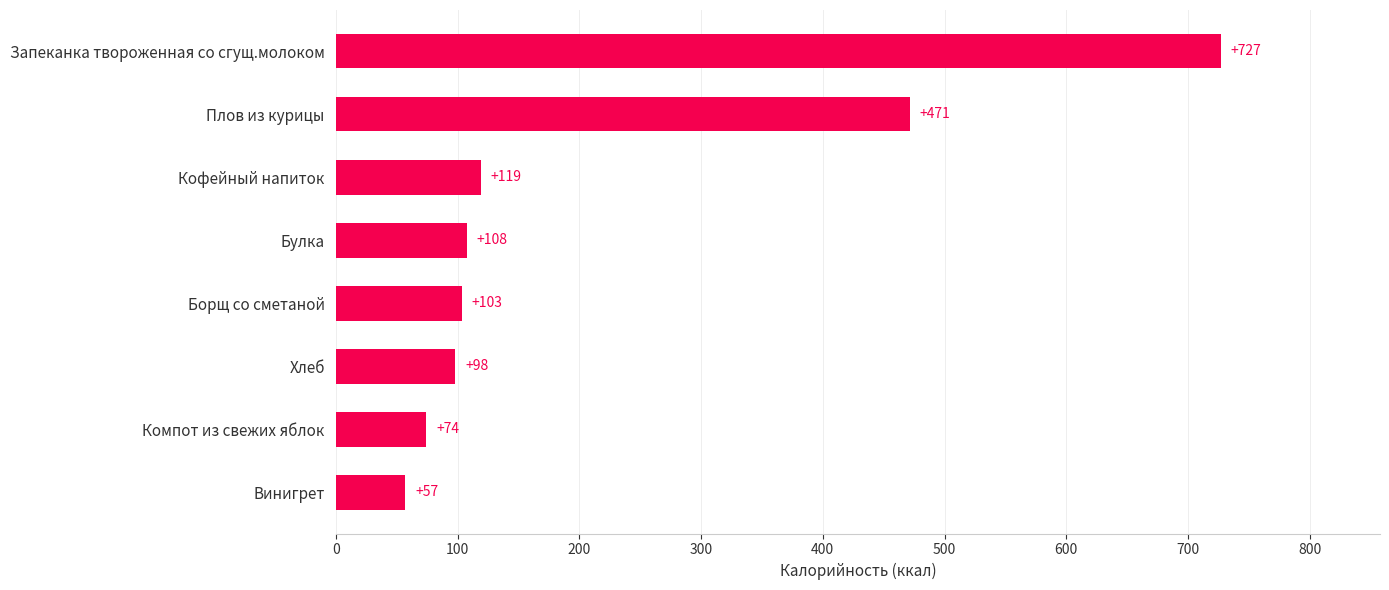

List the labels in order of value, smallest first.

Винигрет, Компот из свежих яблок, Хлеб, Борщ со сметаной, Булка, Кофейный напиток, Плов из курицы, Запеканка твороженная со сгущ.молоком